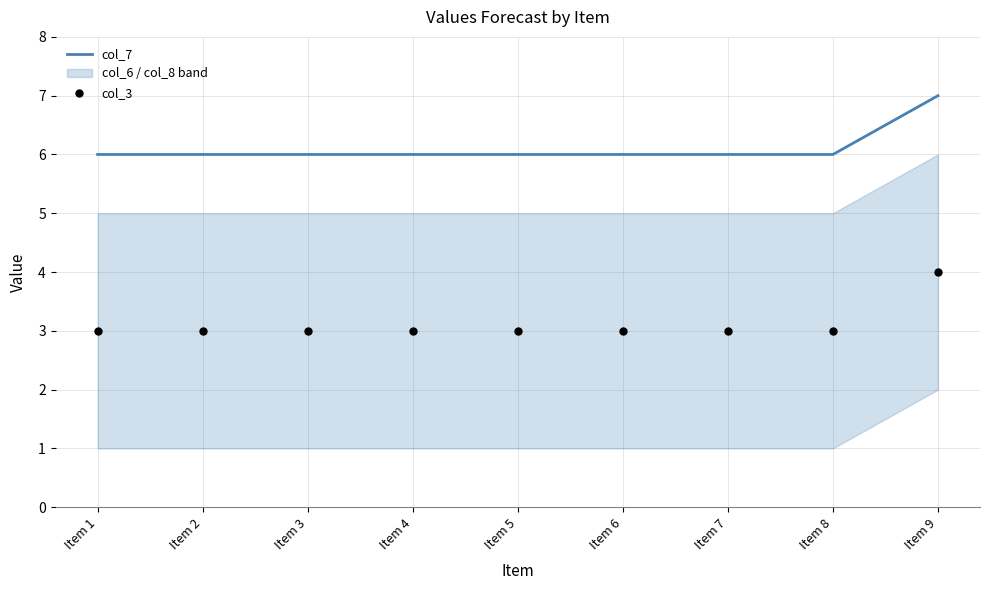

At which category is the sum across all series the highest?

Item 9